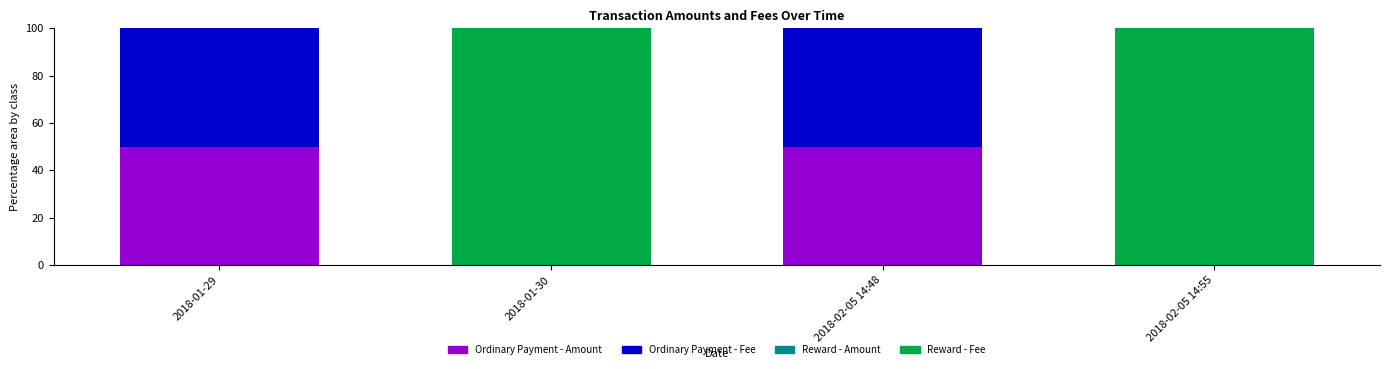

The Ordinary Payment - Amount series shows 50 at 2018-01-29. True or false?

True